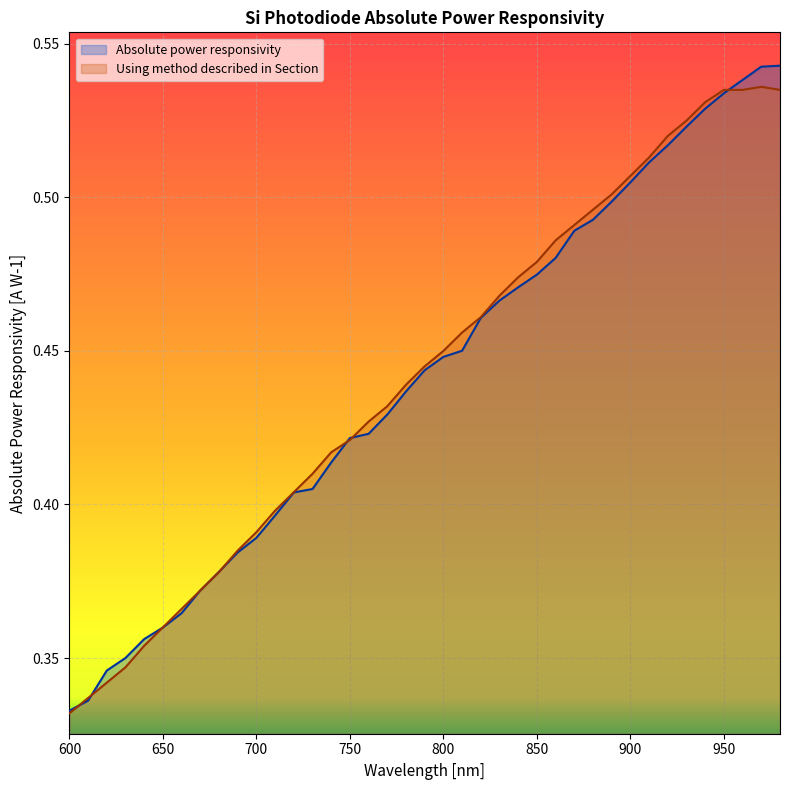

At how many categories does at least one series exceed 0?

39